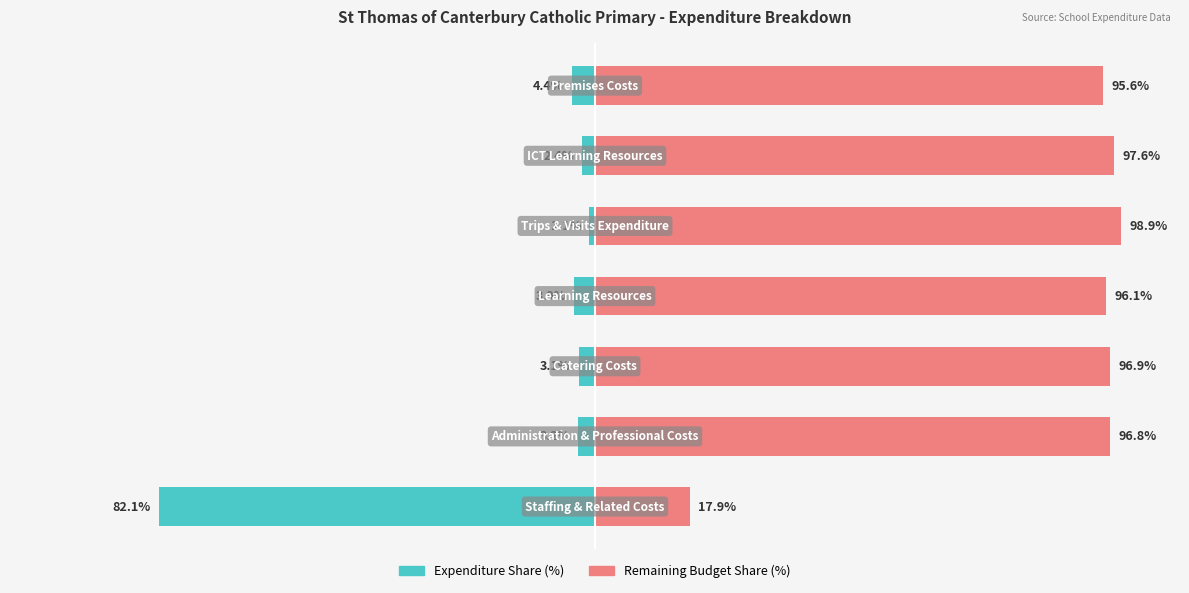

True or false: Remaining Share has a value of 96.9 at 2.

True